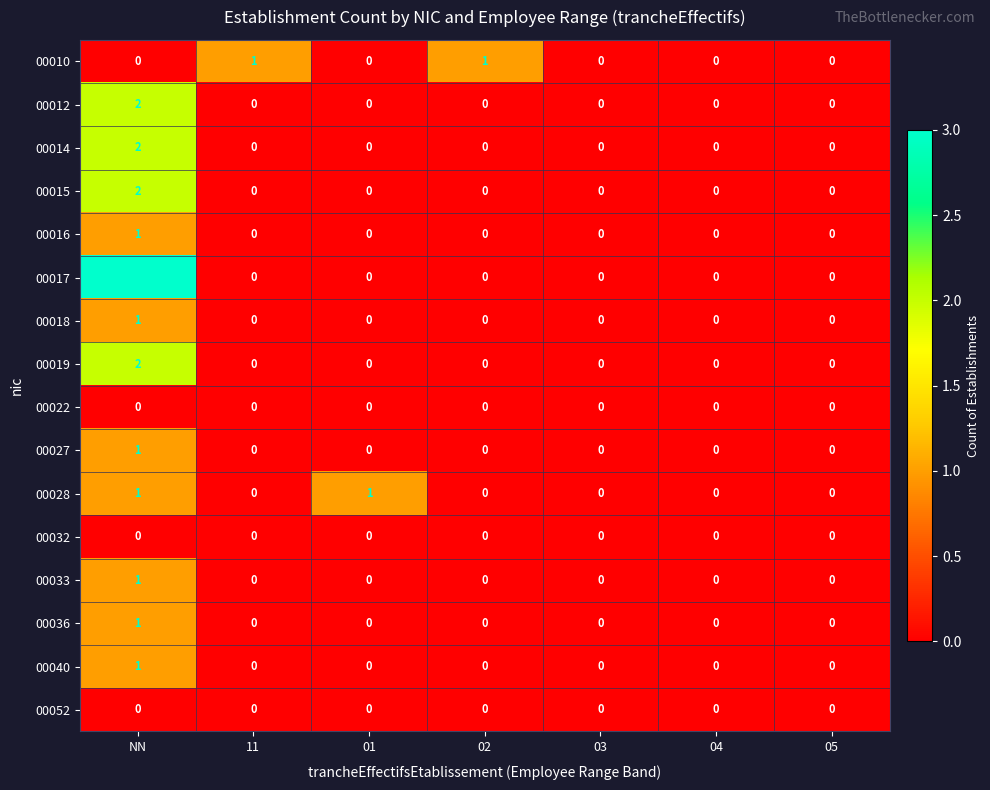

True or false: 00012 has a value of -1 at 05.

False